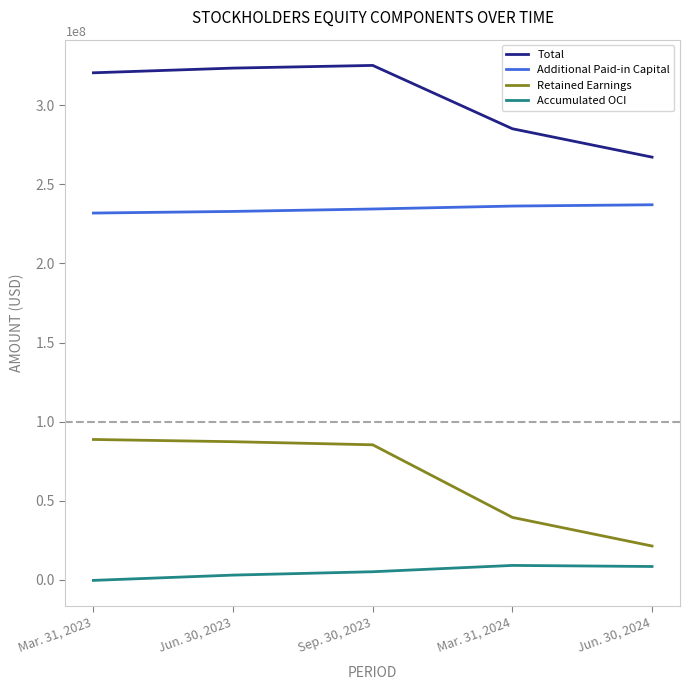

Rank the series by their average value, from lowest to highest.

Accumulated OCI, Retained Earnings, Additional Paid-in Capital, Total